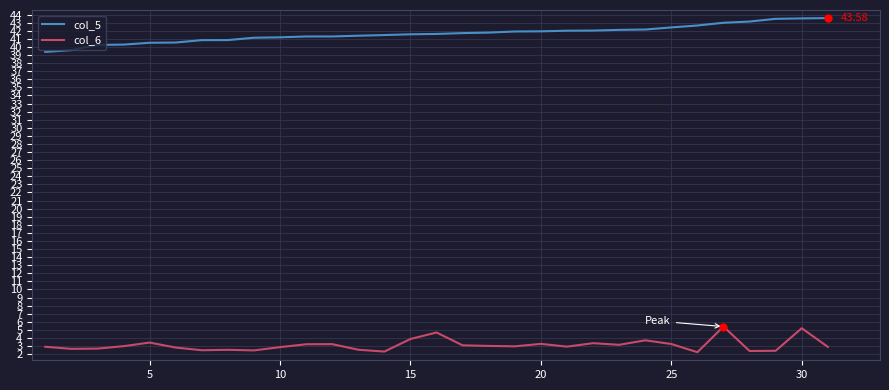

List the series in order of their peak value, lowest first.

col_6, col_5